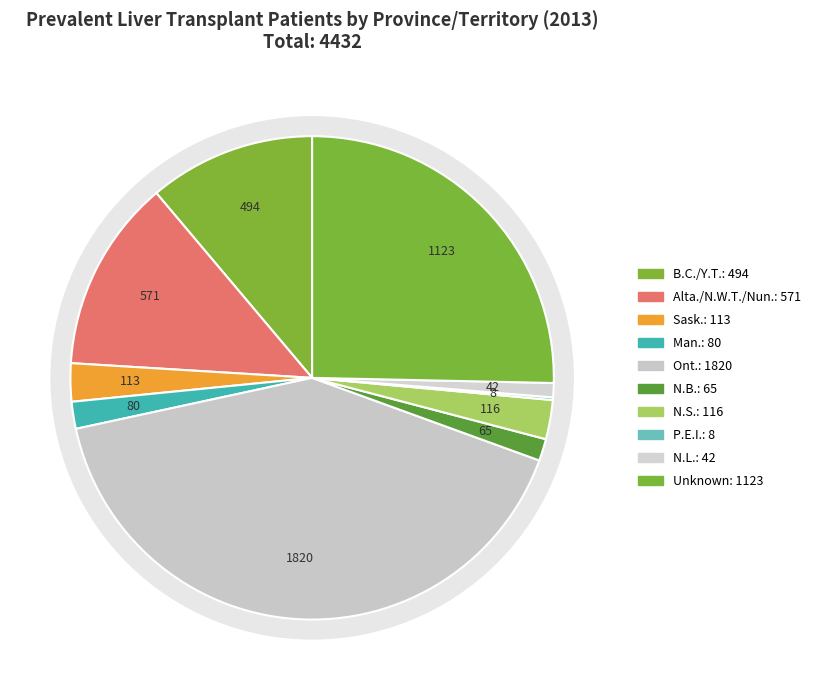

Rank the categories by value from highest to lowest.

Ont., Unknown, Alta./N.W.T./Nun., B.C./Y.T., N.S., Sask., Man., N.B., N.L., P.E.I.